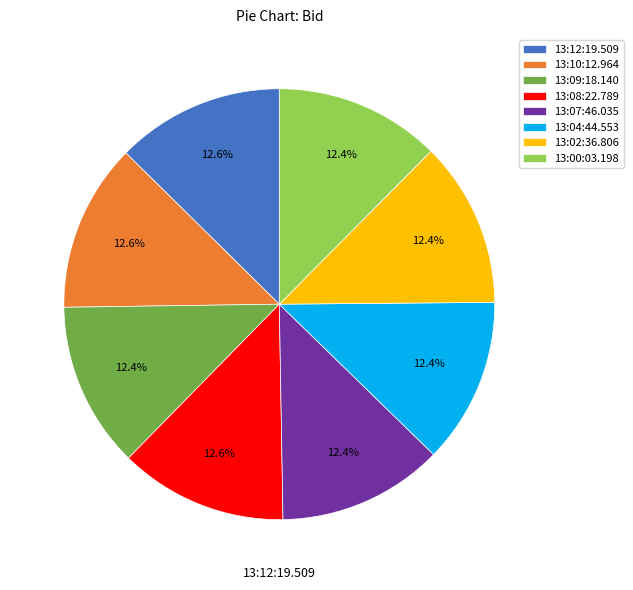

What percentage is NOT represented by 13:02:36.806?

87.6%